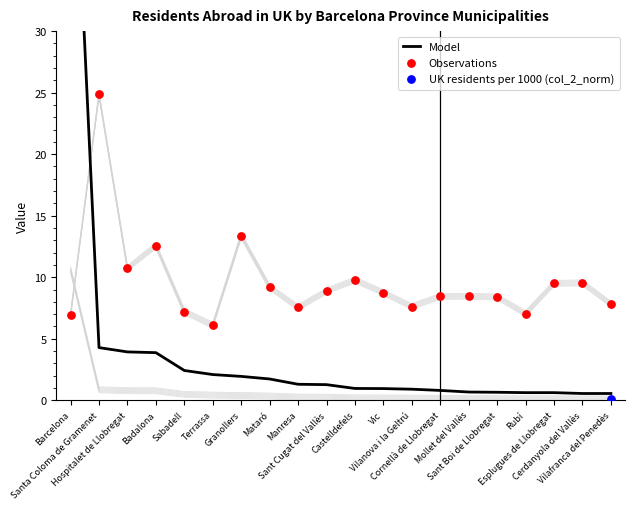

Which series has the largest total across all categories?

Observations